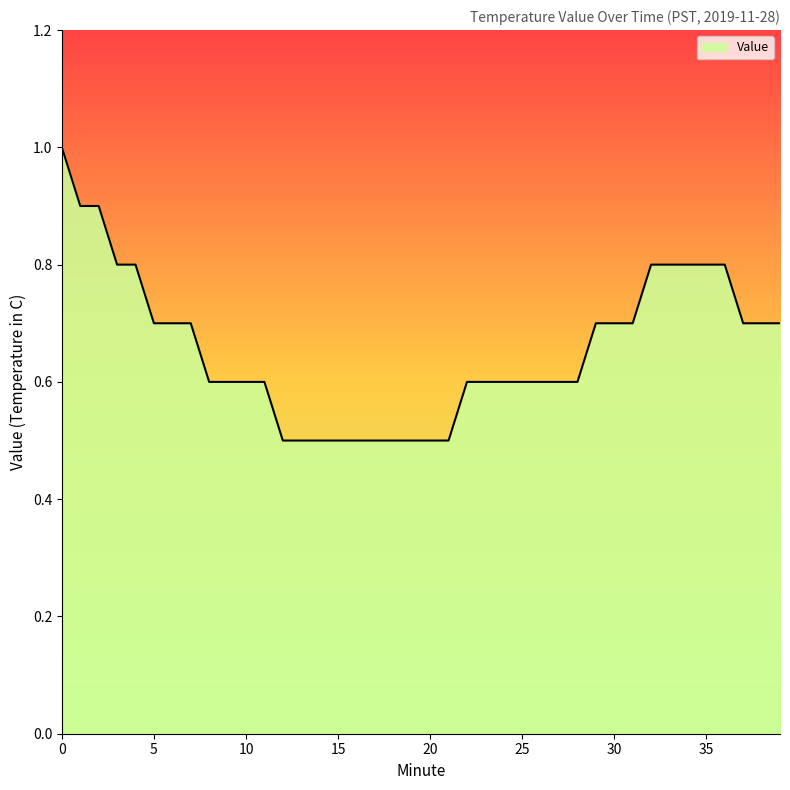

What is the greatest value displayed?

1.0